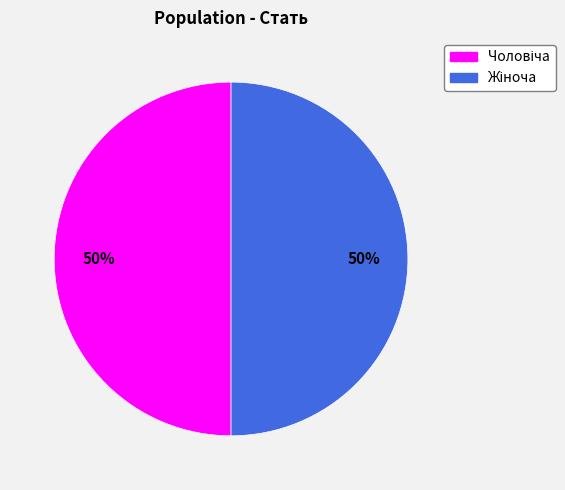

Count the number of slices in the pie.

2